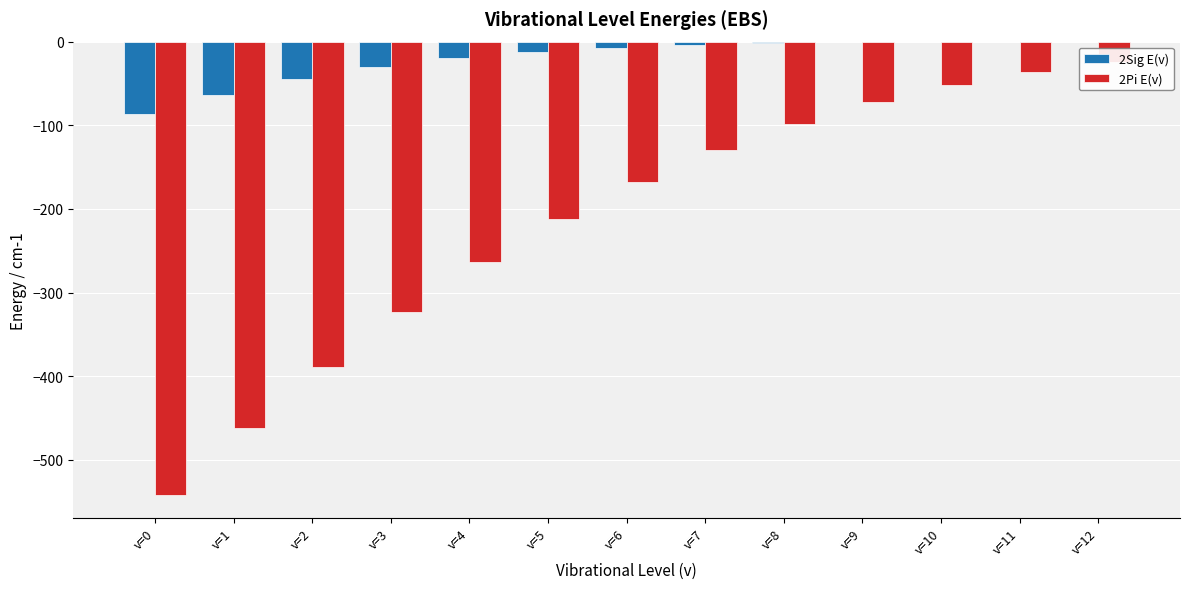

How many bars are there in total?

26